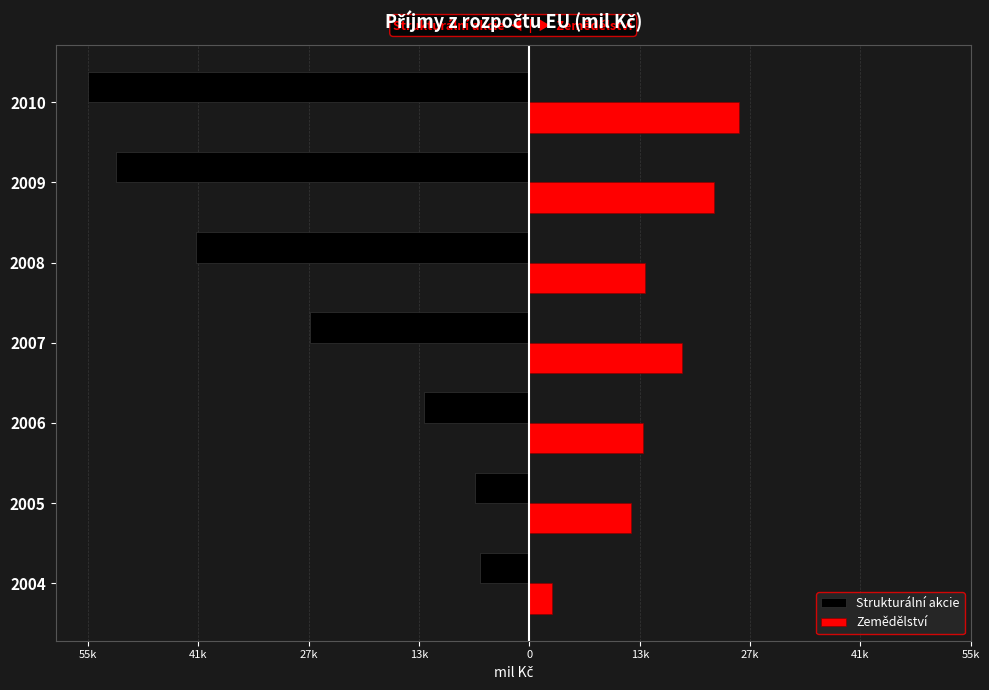

What is the maximum value for Strukturální akcie?

-6190.1